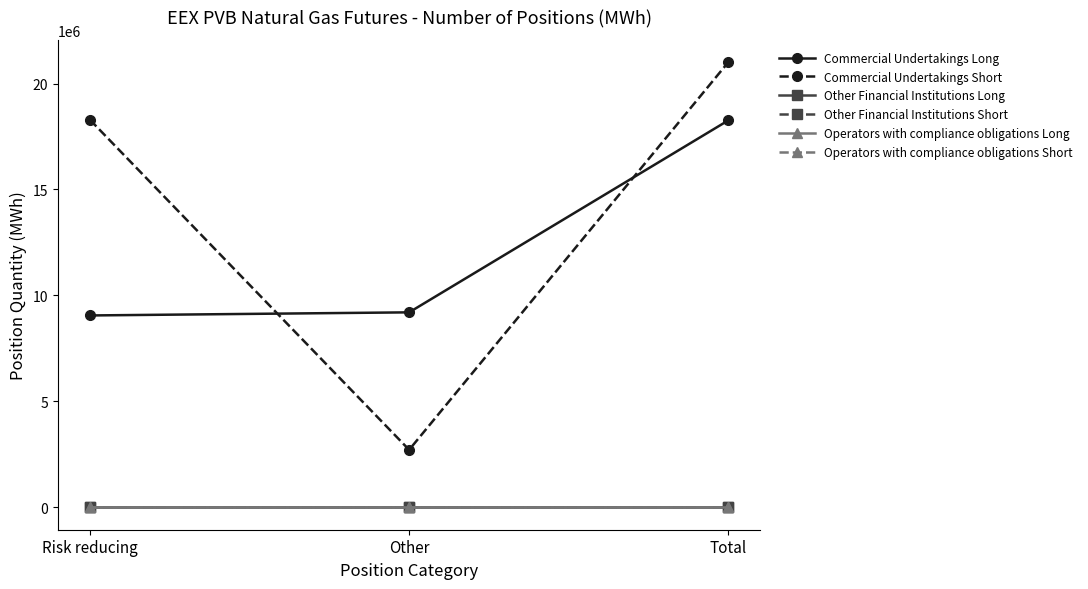

Does the chart have visible grid lines?

No